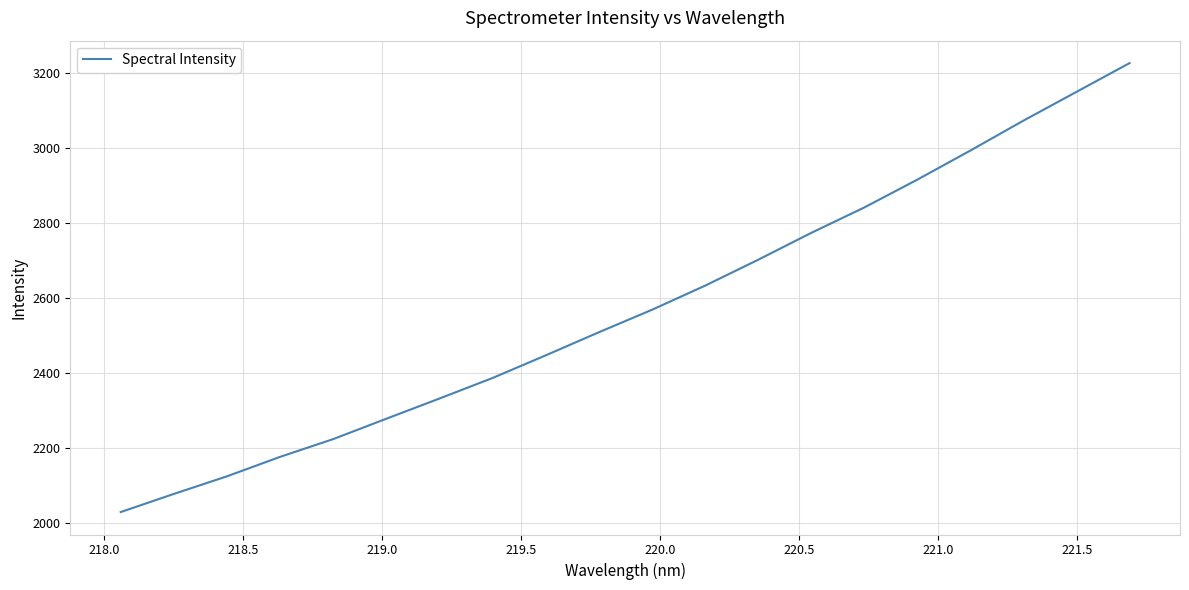

What is the smallest value displayed?

2029.1